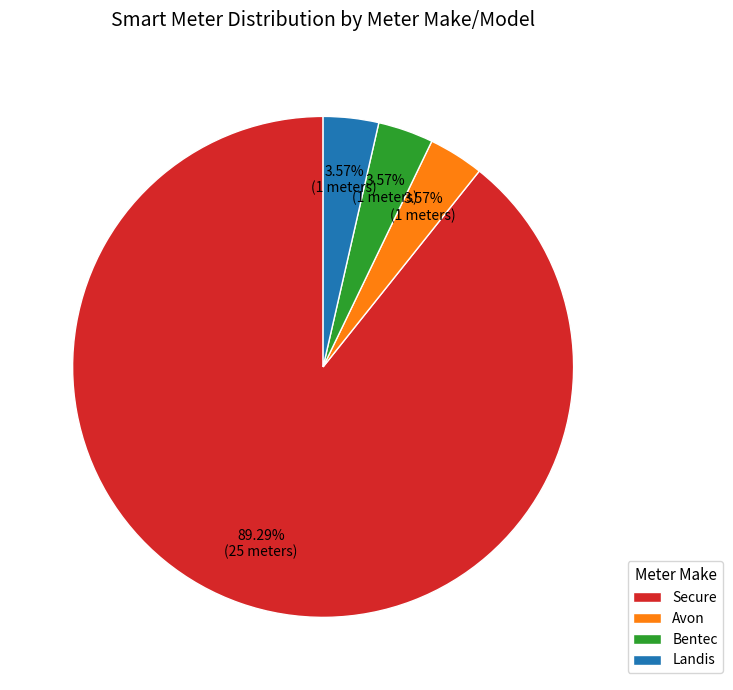

How many slices are in this pie chart?

4